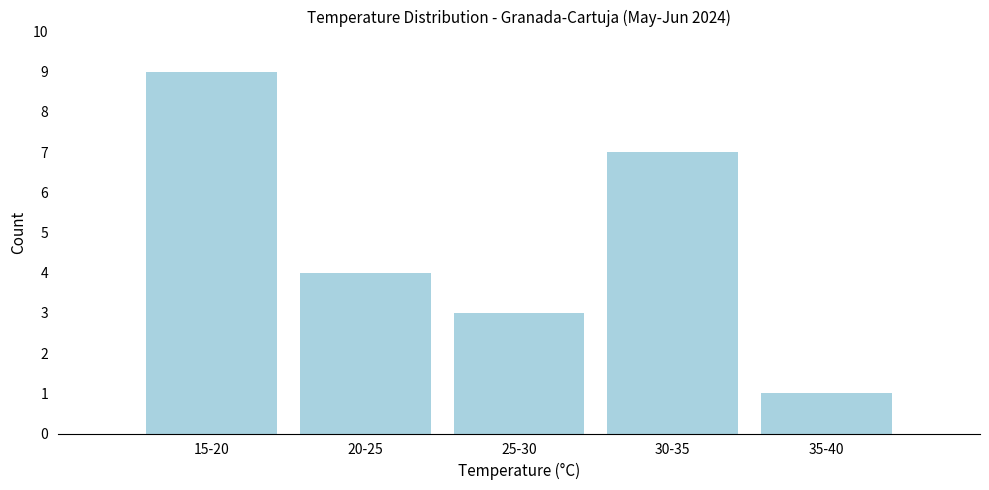

Reading right to left, what are all the values shown in this chart?

1	7	3	4	9